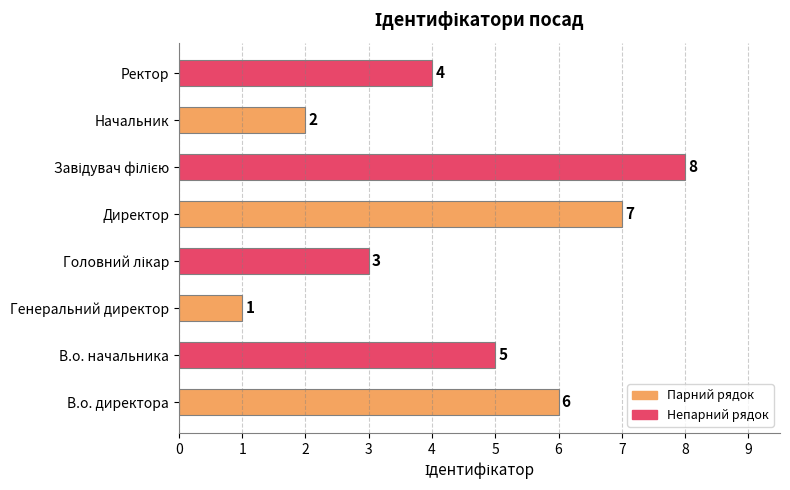

At which label is the value closest to 4?

Ректор